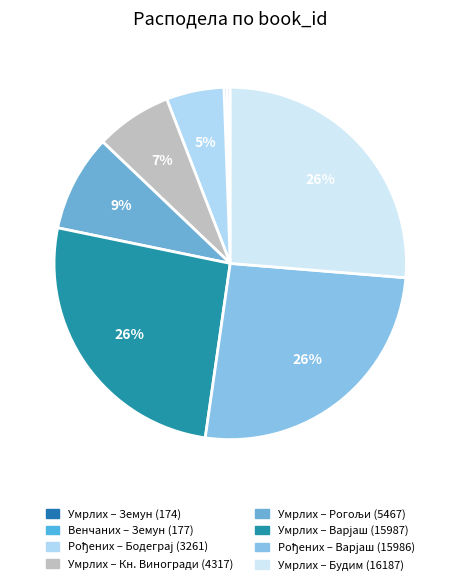

Count the number of slices in the pie.

8